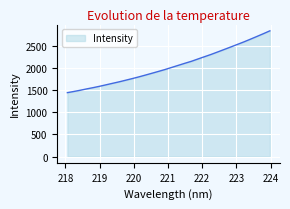

What is the difference between the maximum and minimum values?

1392.5